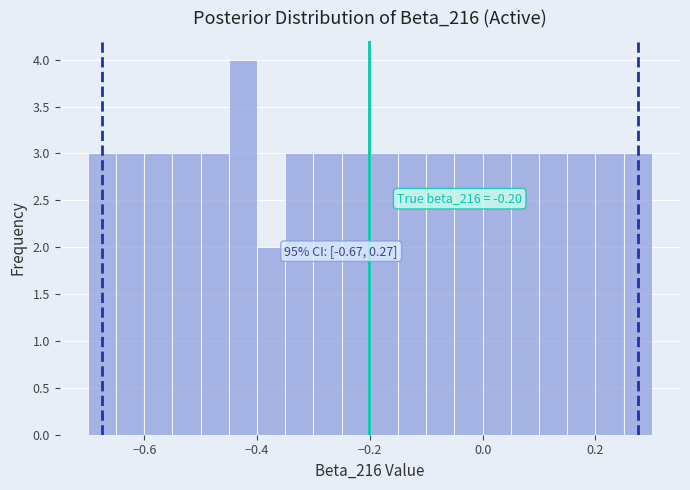

Around what value on the x-axis is the tallest bar? Give the approximate position of its centre, as read against the axis.

-0.42